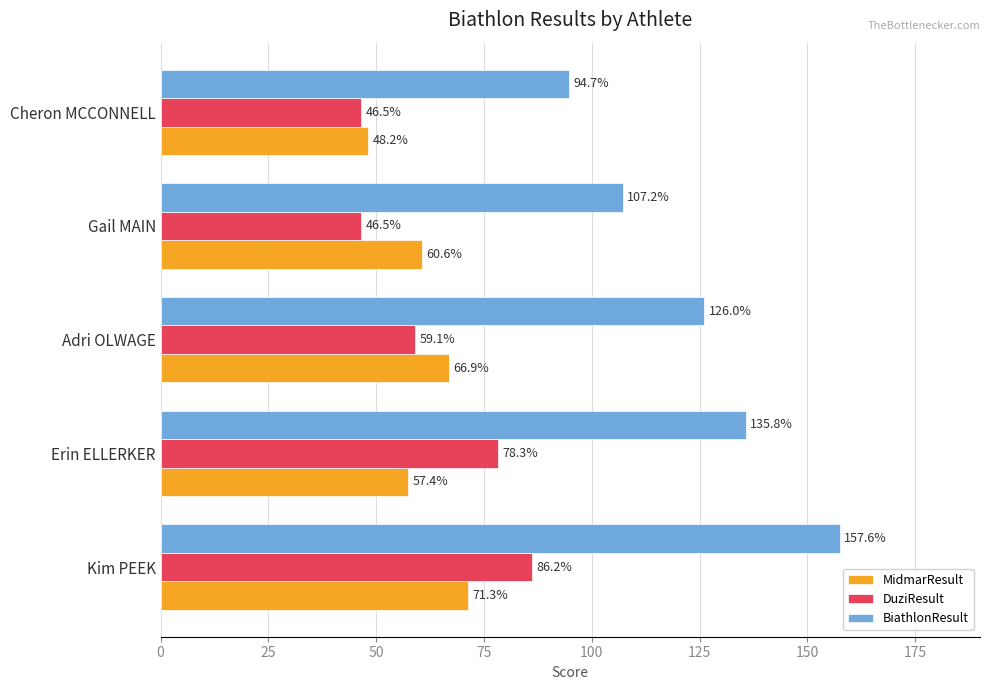

Which series has the largest range (max minus min)?

BiathlonResult